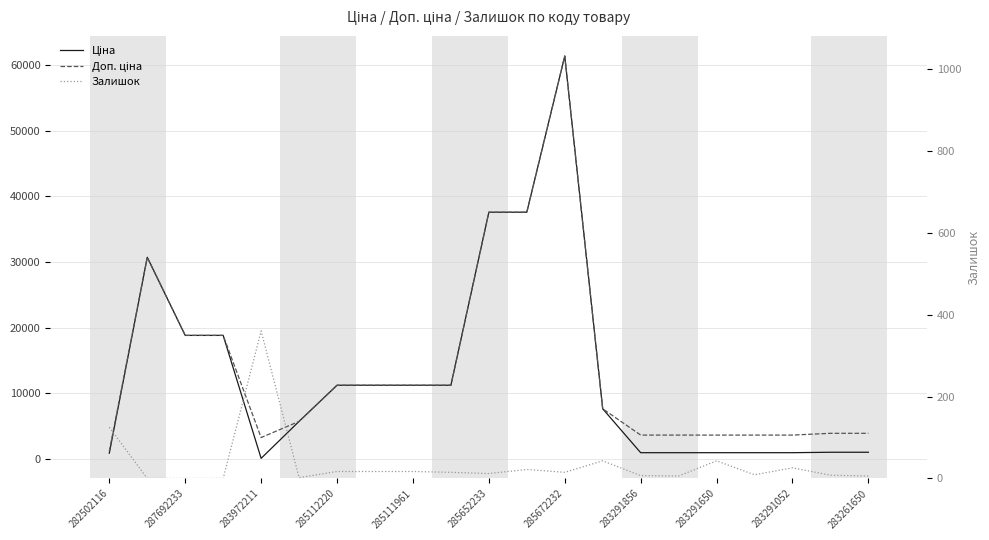

Which label corresponds to the smallest value in the chart?

287692233